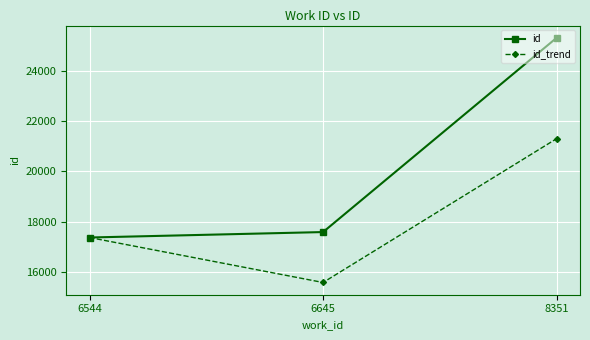

What is the minimum value shown in the chart?

15598